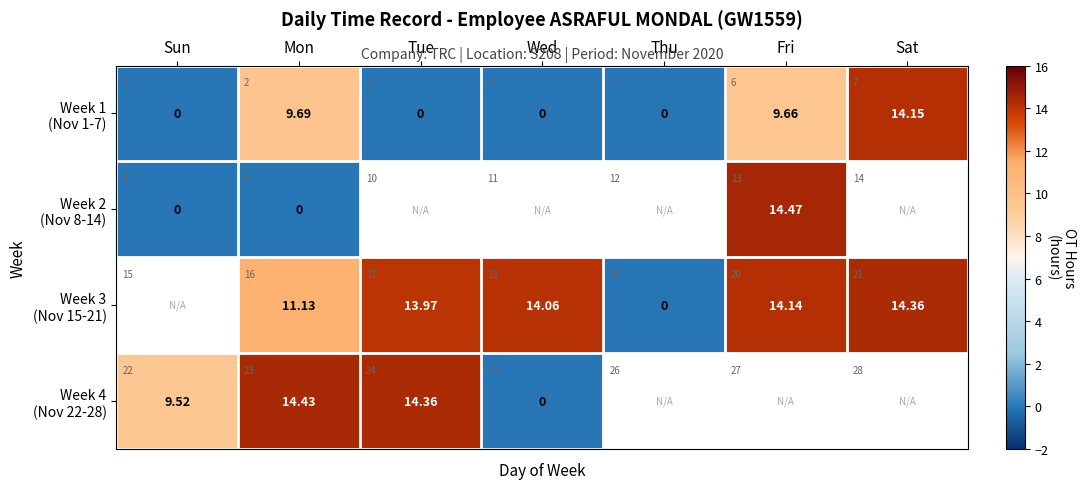

Is it true that Week 1 (Nov 1-7) equals 8.3 at Thu?

False